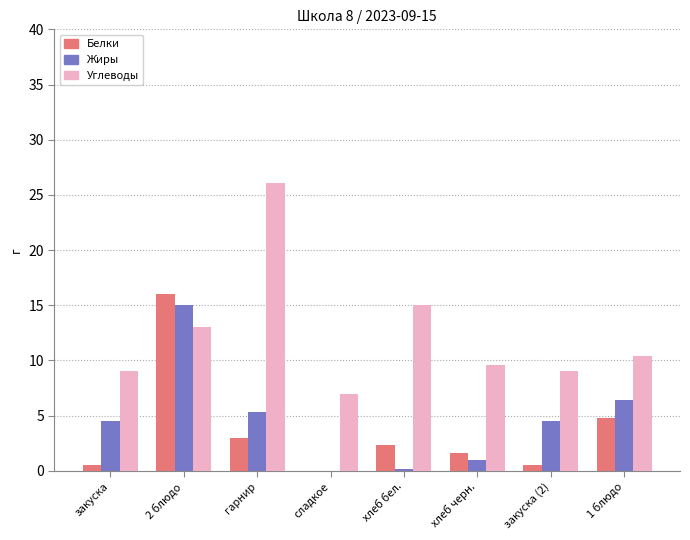

Which series has the largest total across all categories?

Углеводы